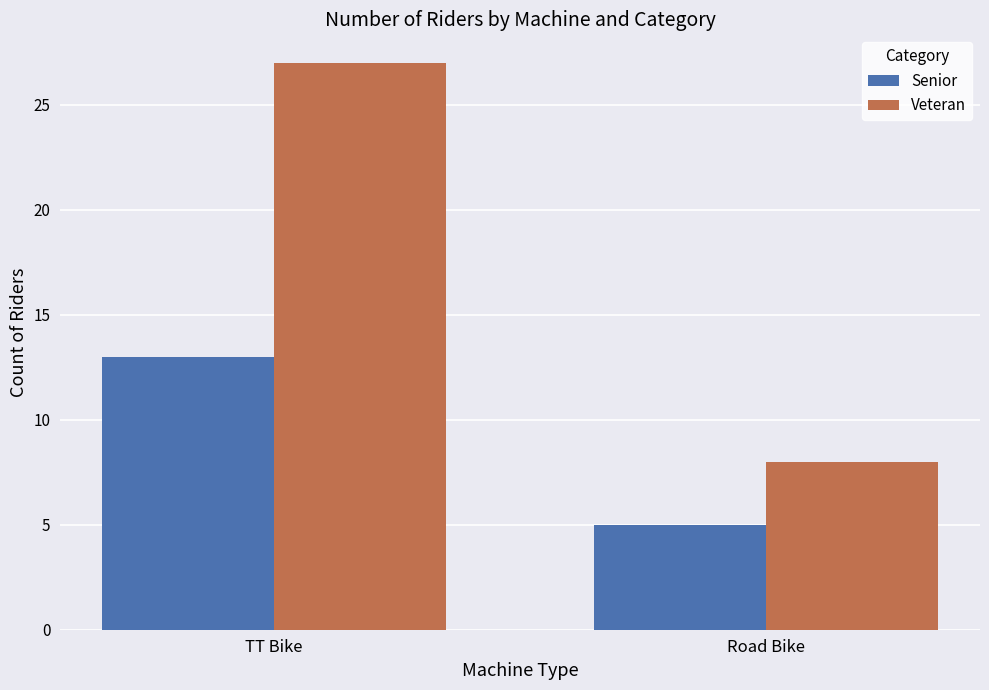

Is it true that Veteran equals 8 at Road Bike?

True